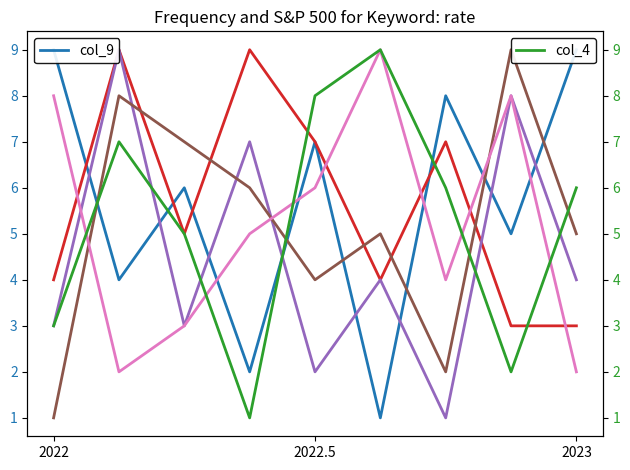

Is this an area chart (filled region under the line)?

No